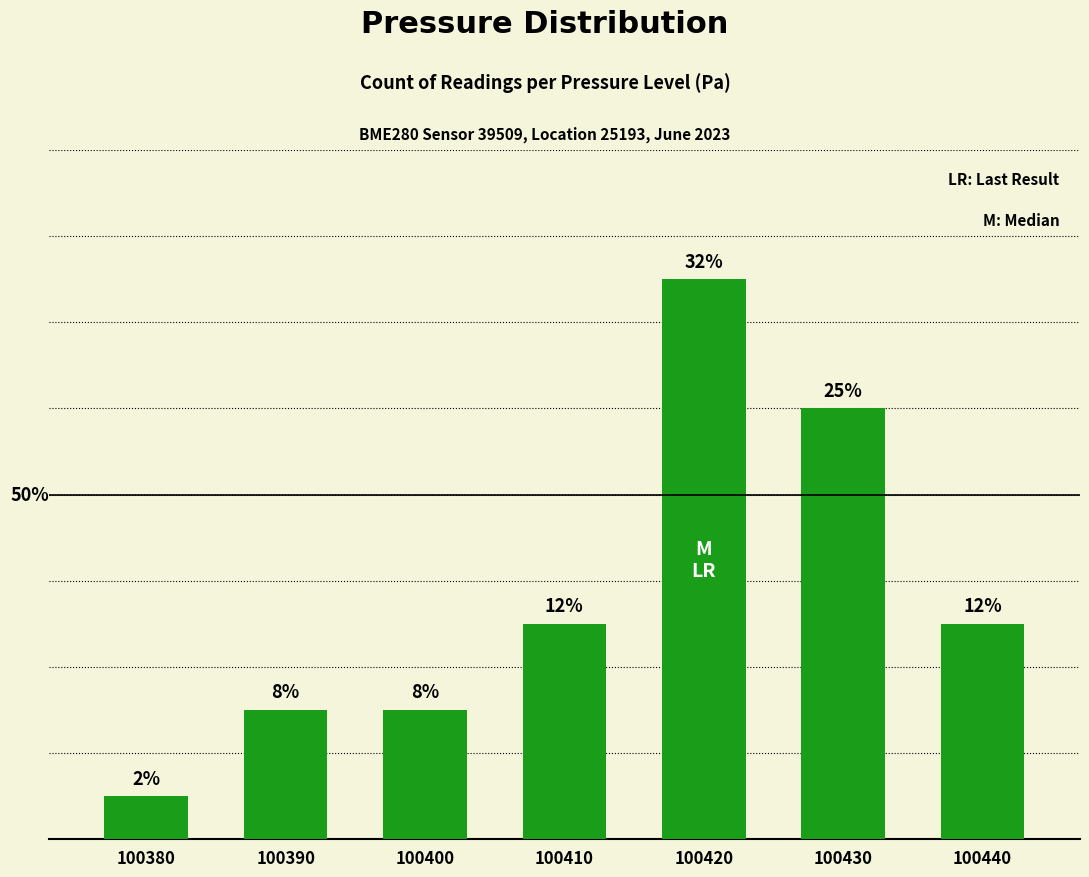

What is the value of the 2nd bar from the left?

7.5